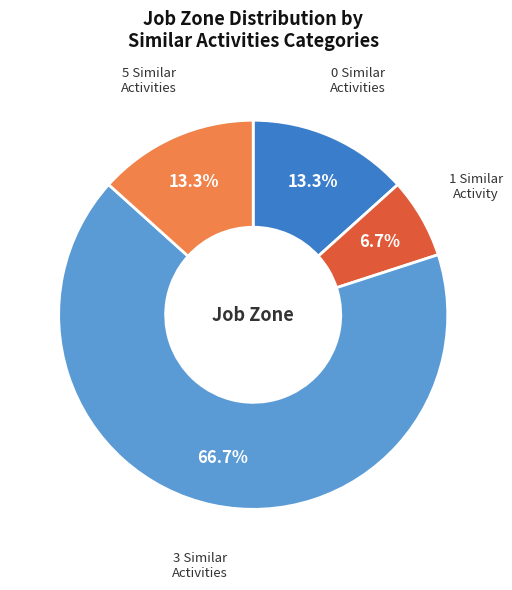

Is there a majority slice in this chart?

Yes